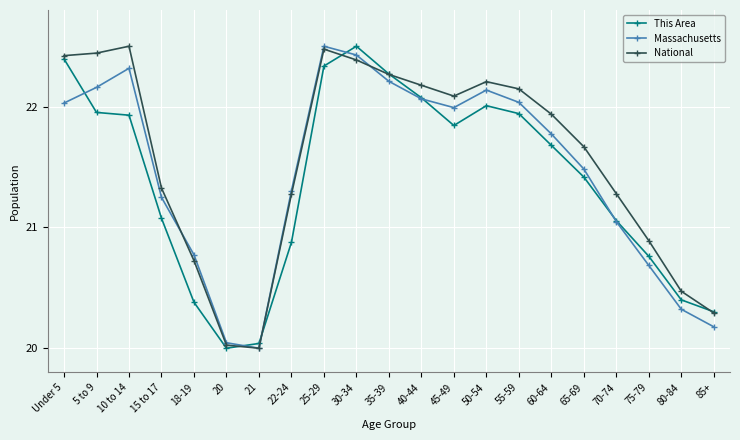

At which label does Massachusetts first exceed 21?

Under 5